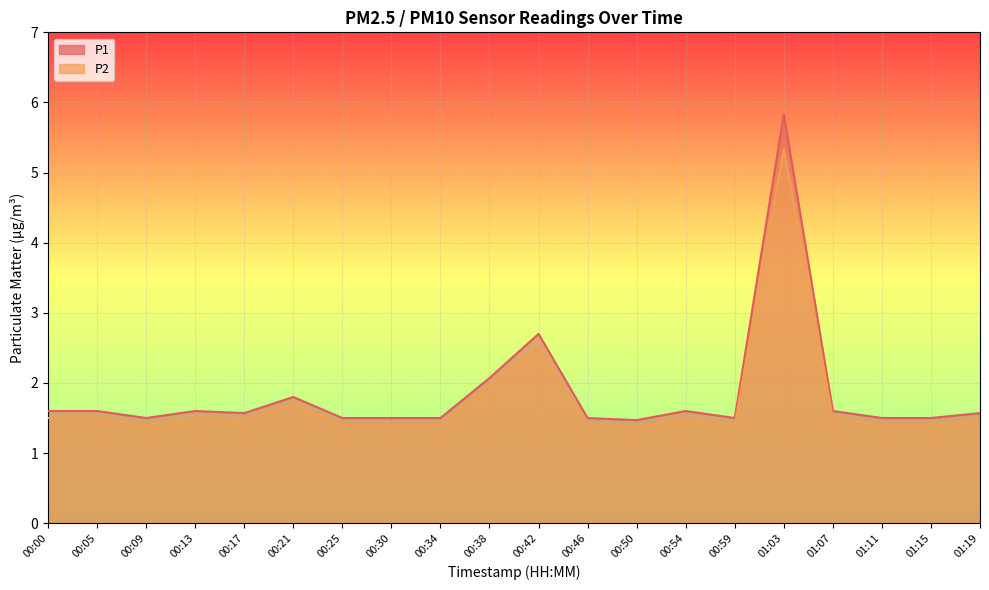

True or false: P1 and P2 intersect in this chart.

False